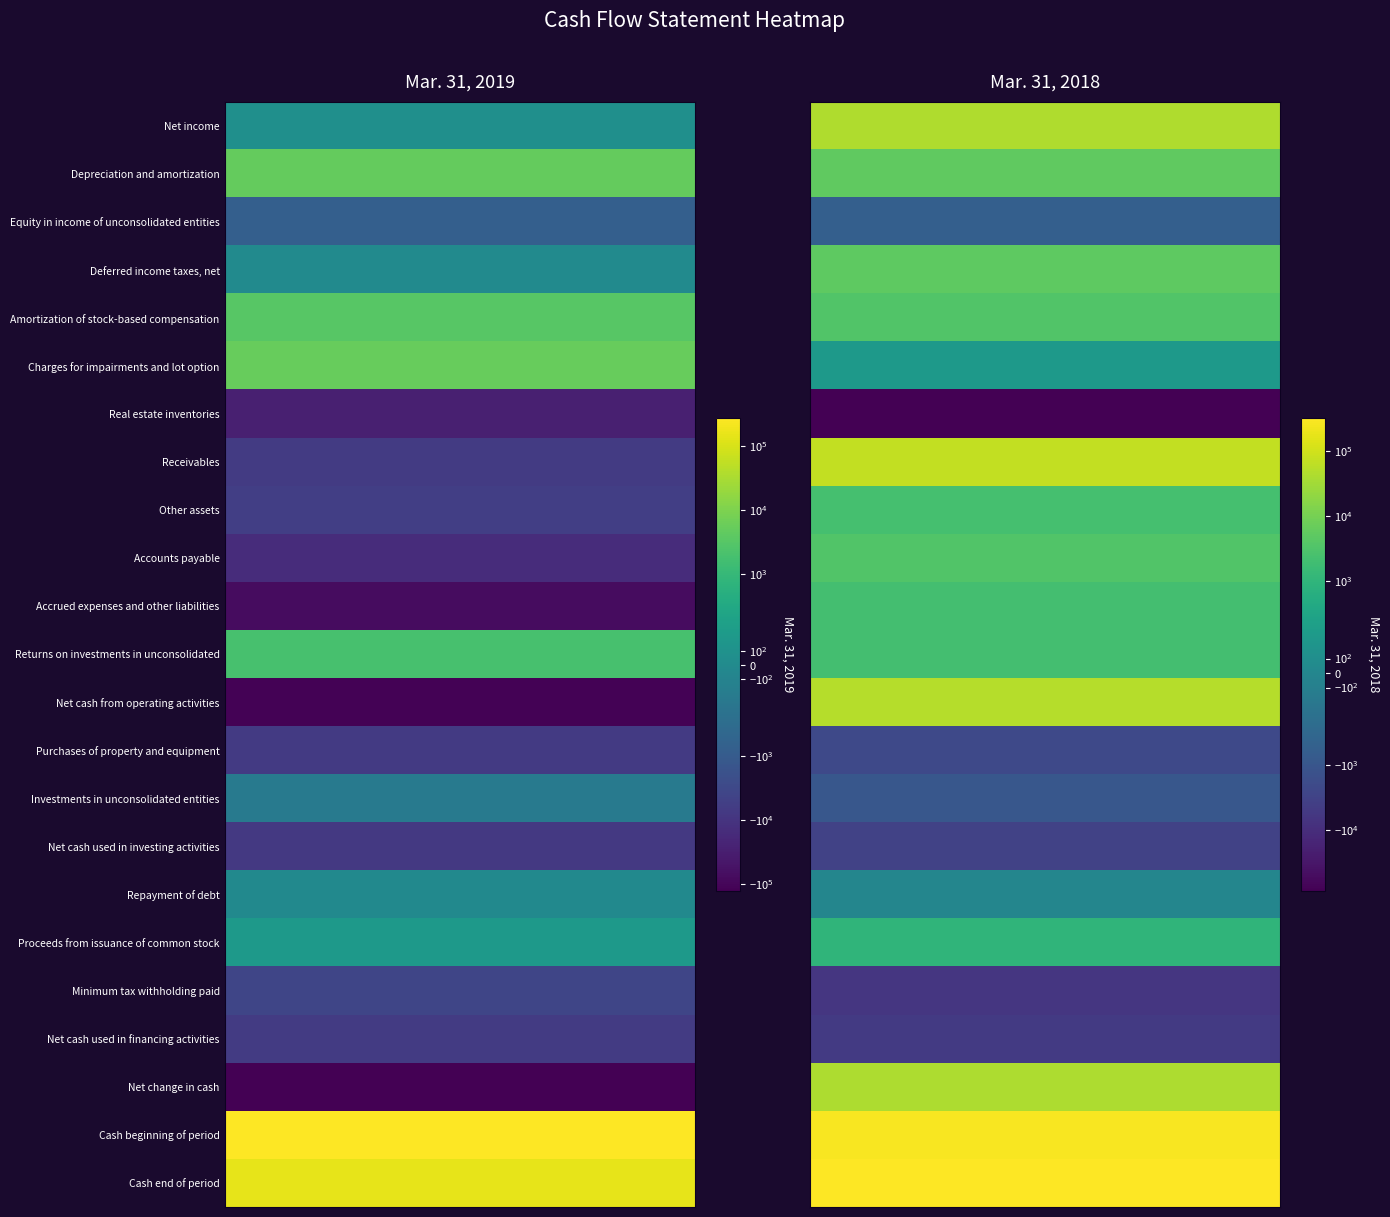

Is the value of Real estate inventories at 1 greater than the value of Depreciation and amortization at 1?

No